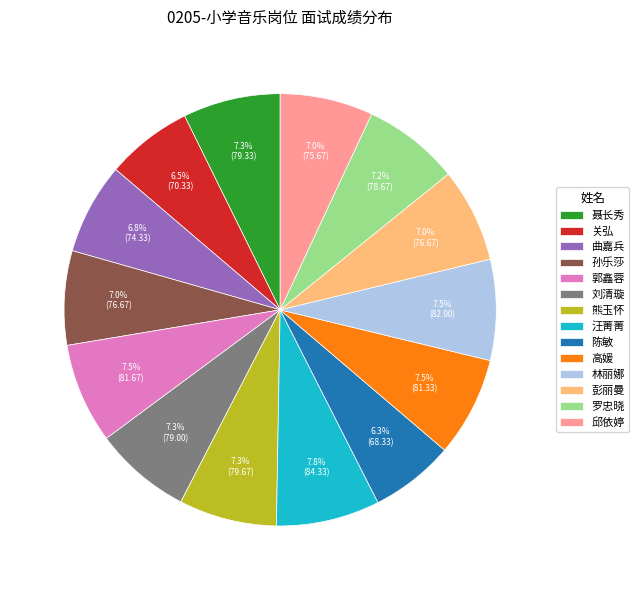

Is there a majority slice in this chart?

No